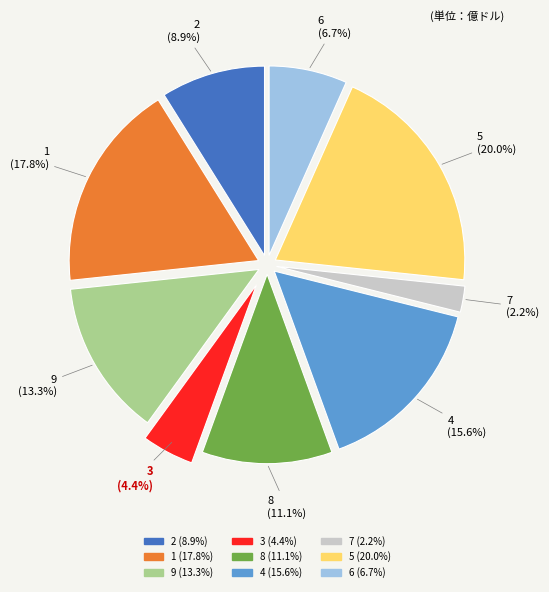

Is it true that 7 is 9% of the pie?

False